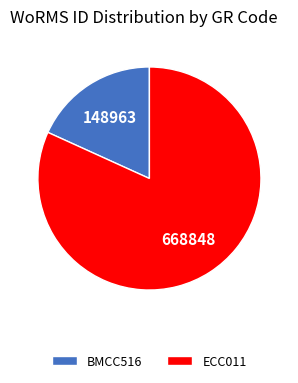

Is it true that ECC011 is 82% of the pie?

True